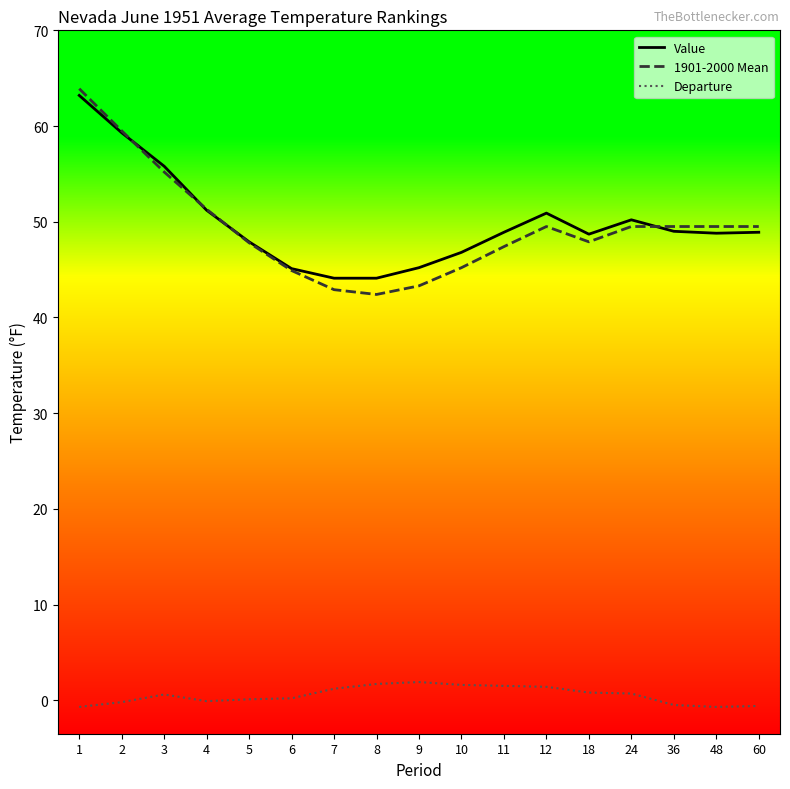

What is the lowest value of the Value series?

44.1